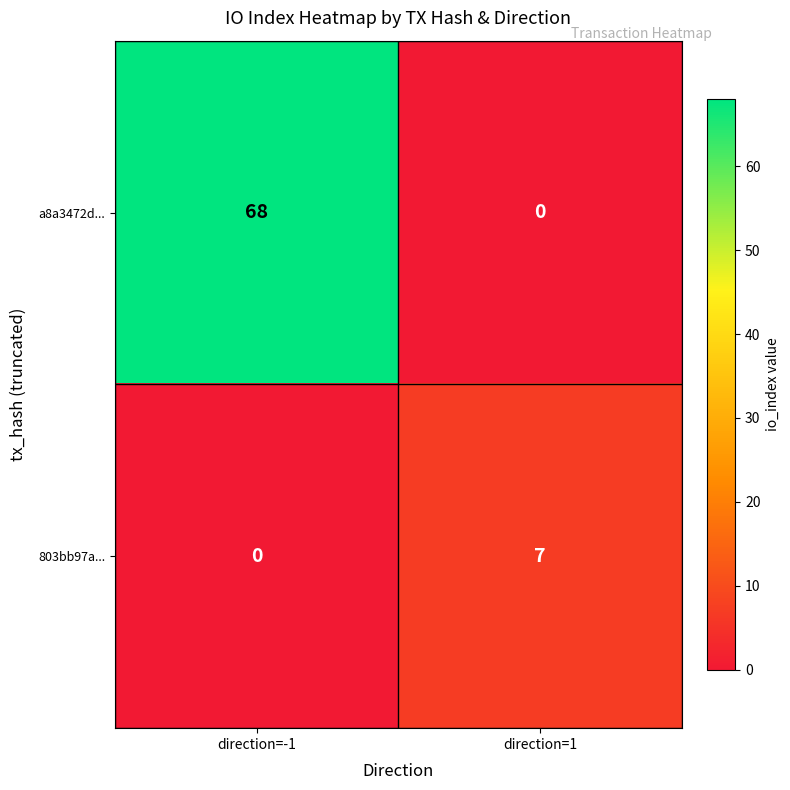

The a8a3472d... series shows 68 at direction=-1. True or false?

True